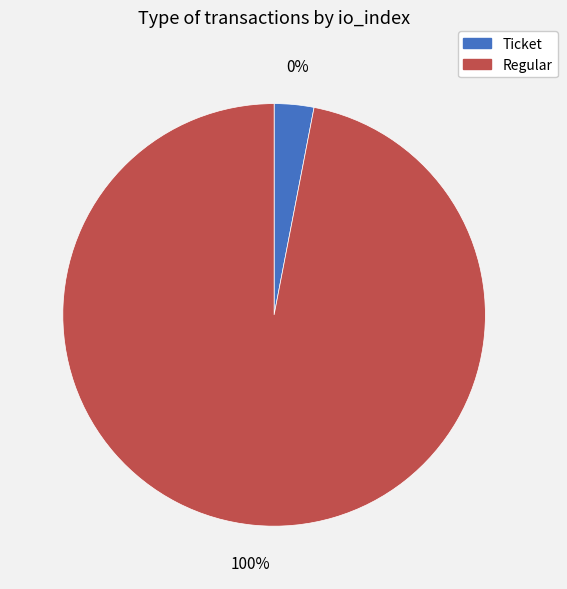

The Regular slice represents 100% of the pie. True or false?

True